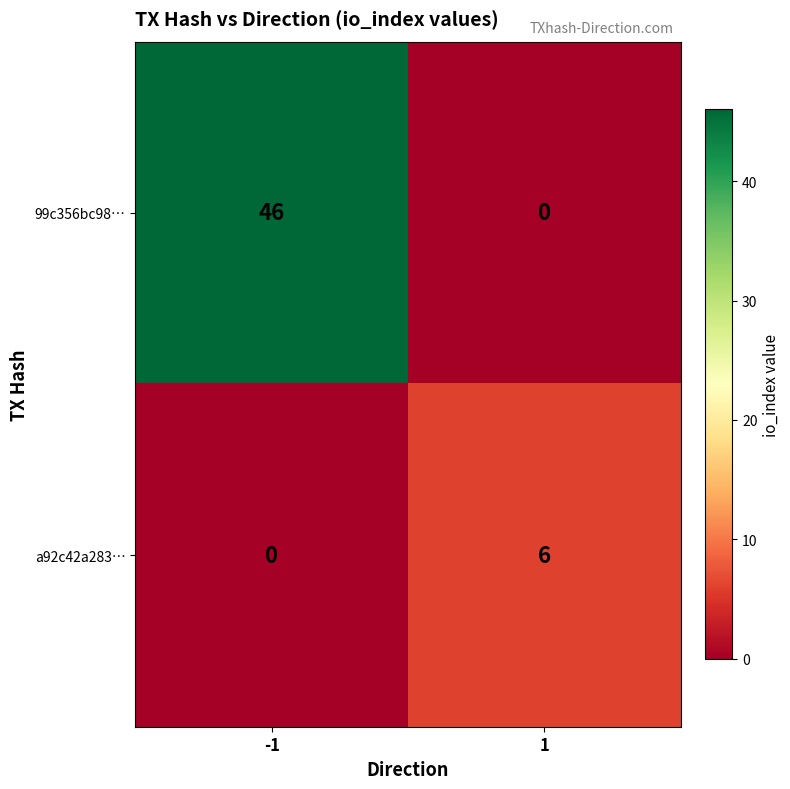

Is it true that 99c356bc98… equals 46 at -1?

True